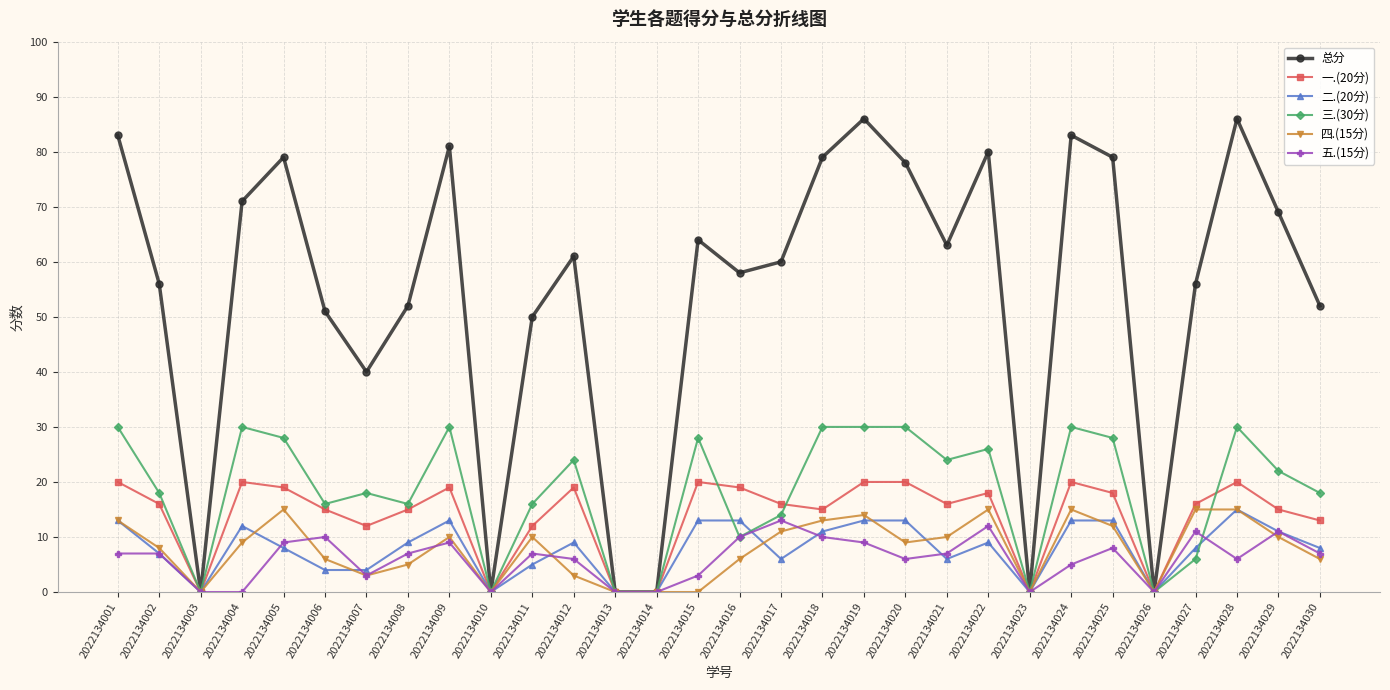

True or false: 二.(20分) has more than 0 interior local peaks.

True